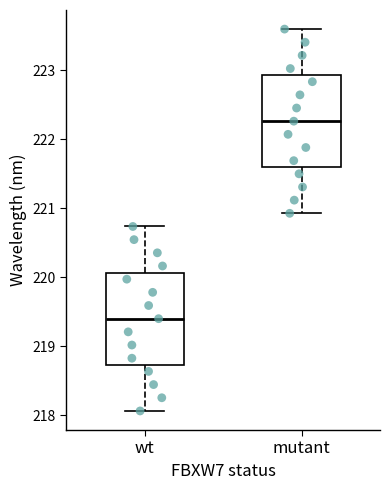

Where is the lower edge of the box for wt on the y-axis? The values are not printed on the chart, so give them approximately, as read against the axis.

218.7